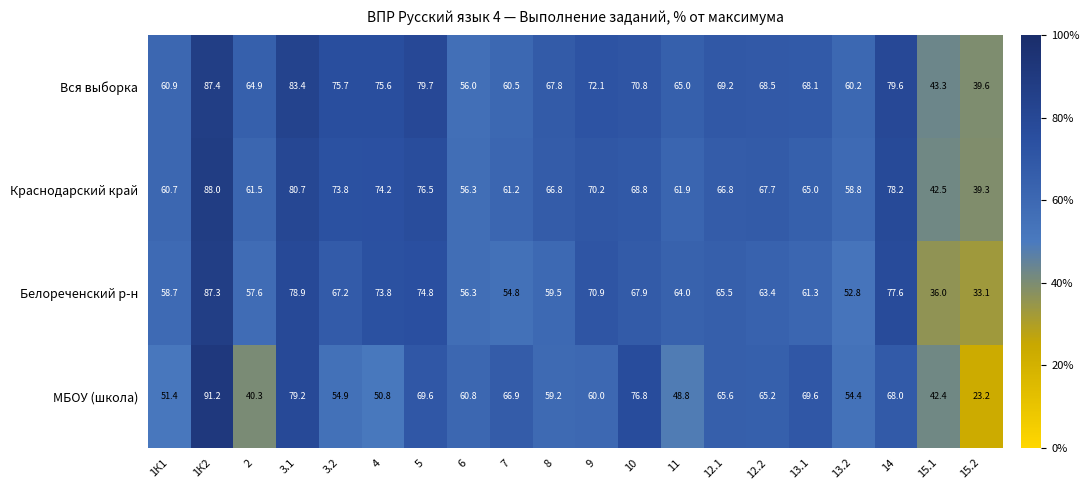

What is the maximum value shown in the chart?

91.2